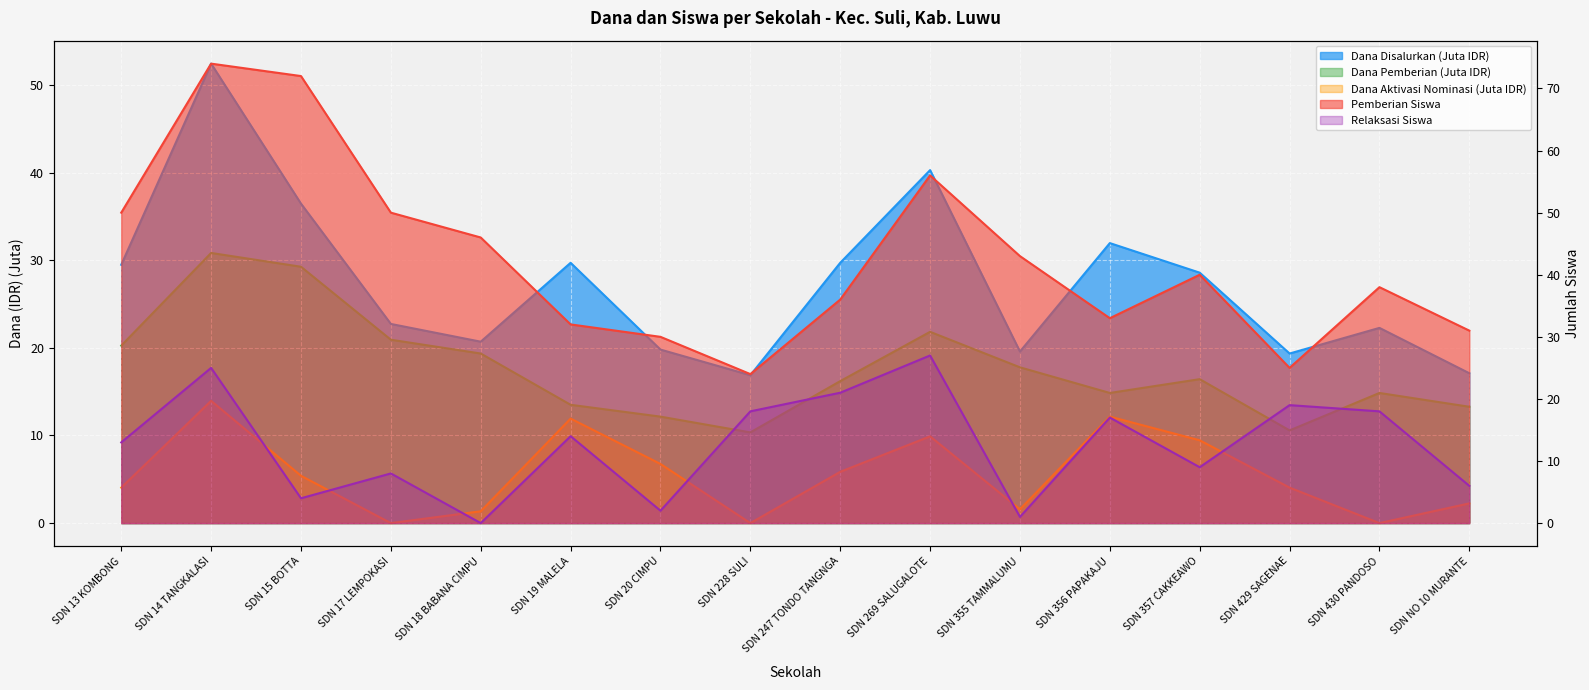

What is the difference between the highest and lowest values at SDN 357 CAKKEAWO?

31.0